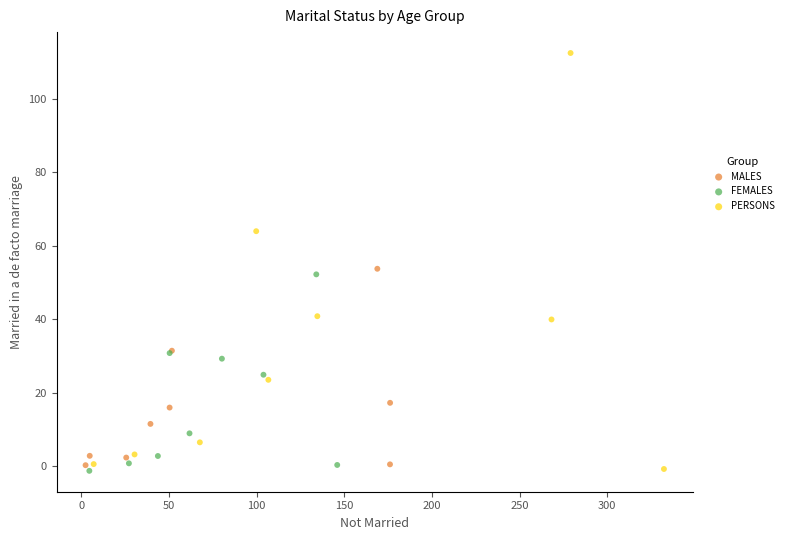

Which series has the largest Y range (max minus min)?

PERSONS